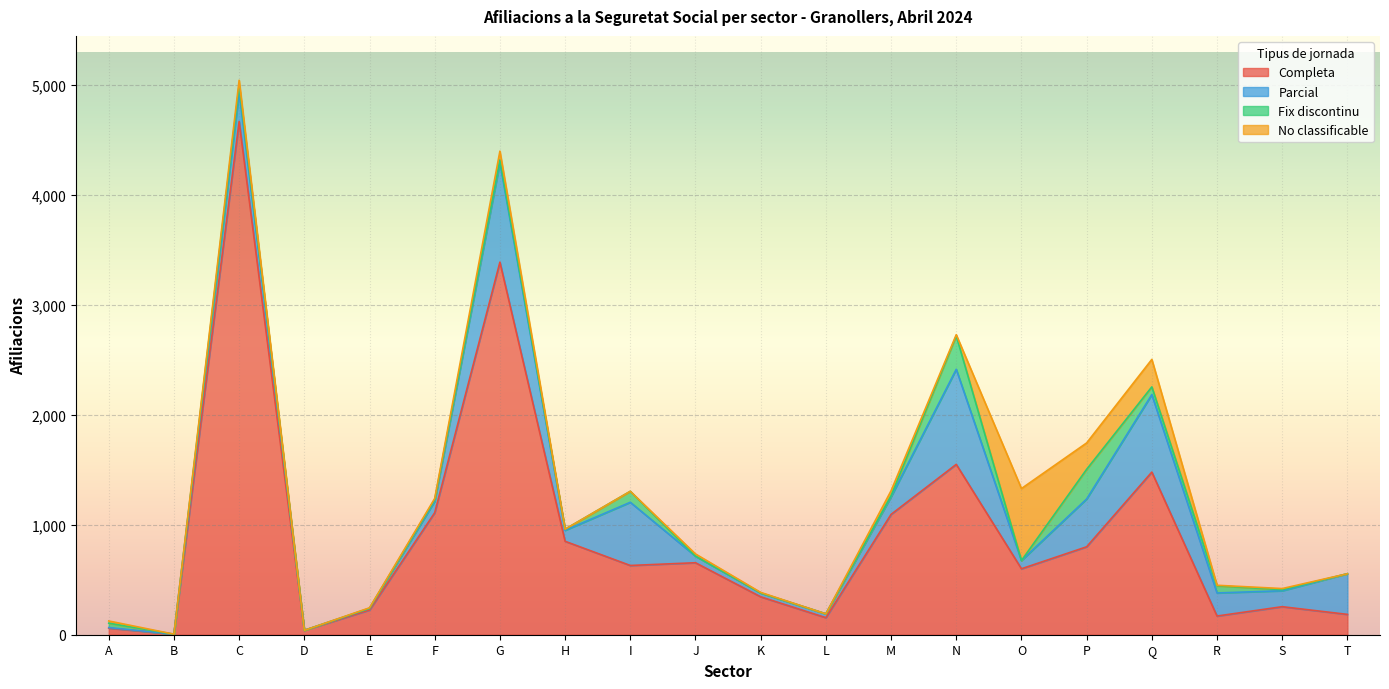

How many intersections are there between Completa and Parcial?

3